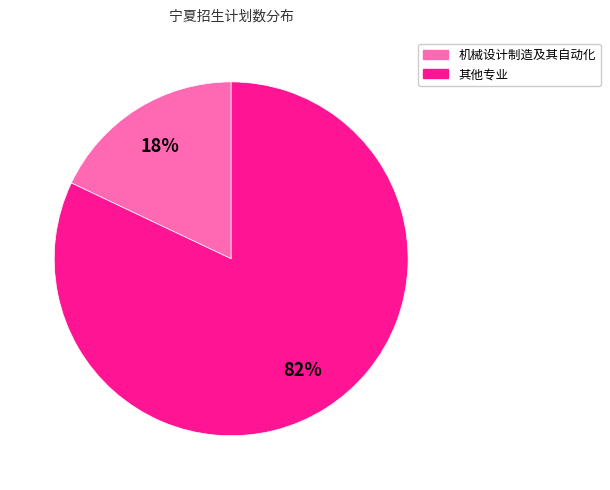

Do 机械设计制造及其自动化 and 其他专业 together represent more than half of the pie?

Yes